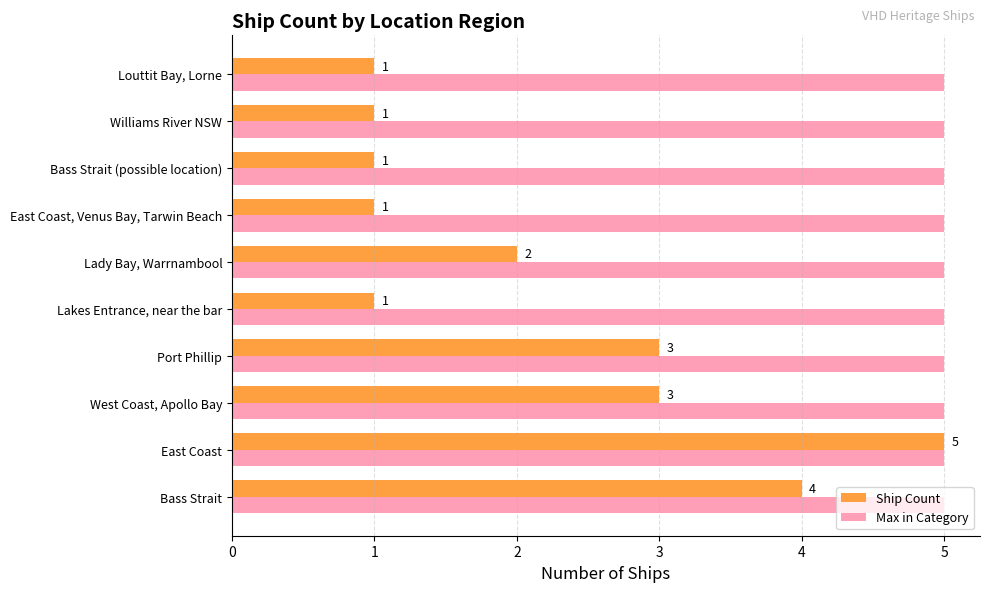

What is the sum of all Ship Count values?

22